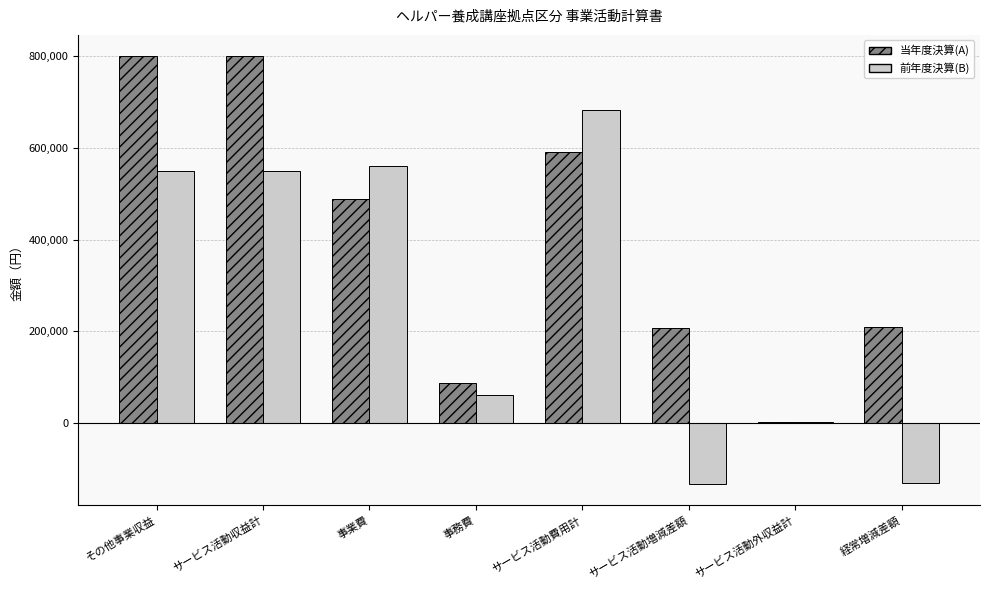

Is it true that 前年度決算(B) equals 756312 at 事業費?

False